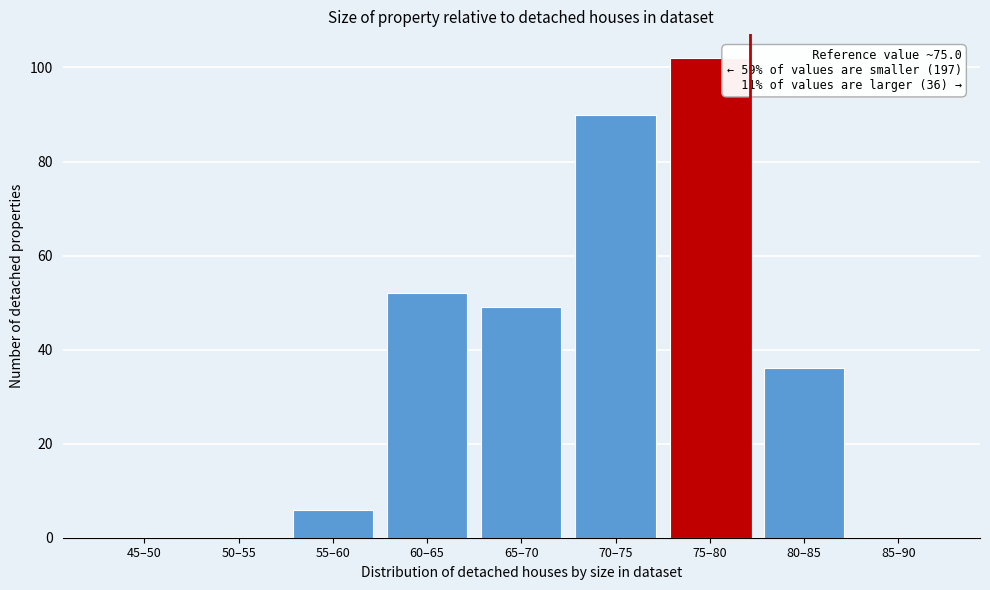

Reading left to right, transcribe all the data shown in this chart.

45–50=0	50–55=0	55–60=6	60–65=52	65–70=49	70–75=90	75–80=102	80–85=36	85–90=0